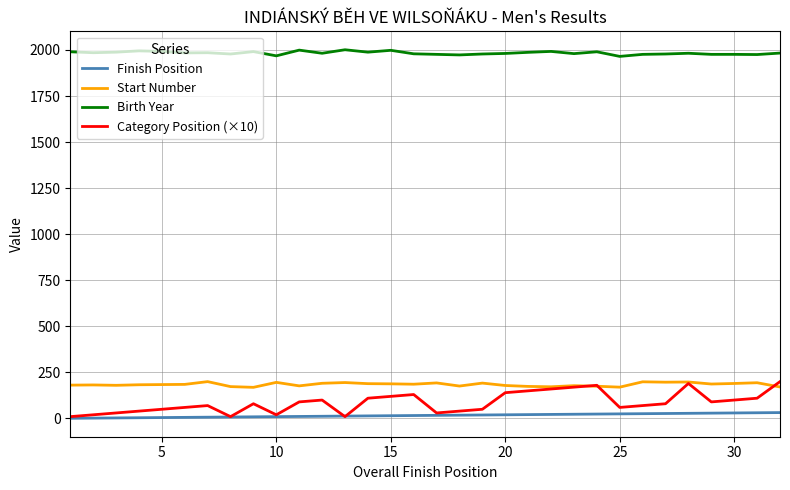

Which series has the widest spread of values?

Category Position (×10)